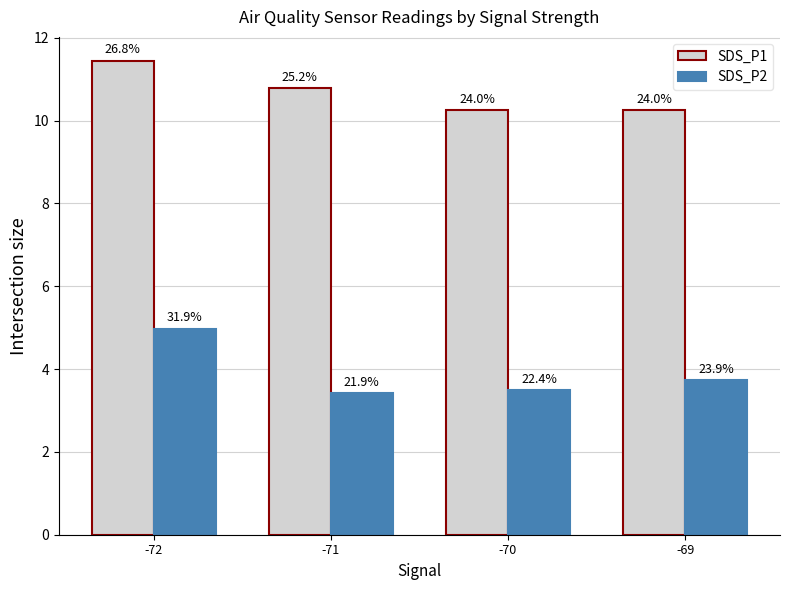

What is the lowest value of the SDS_P1 series?

10.3